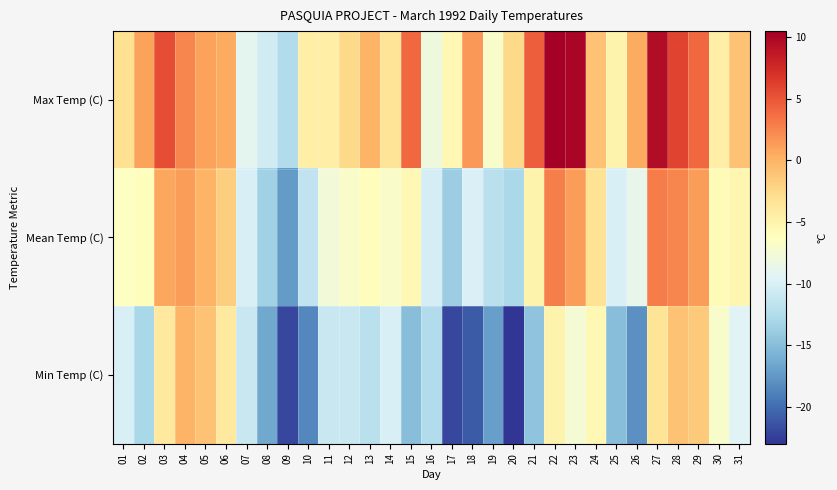

Which series has the widest spread of values?

Max Temp (C)